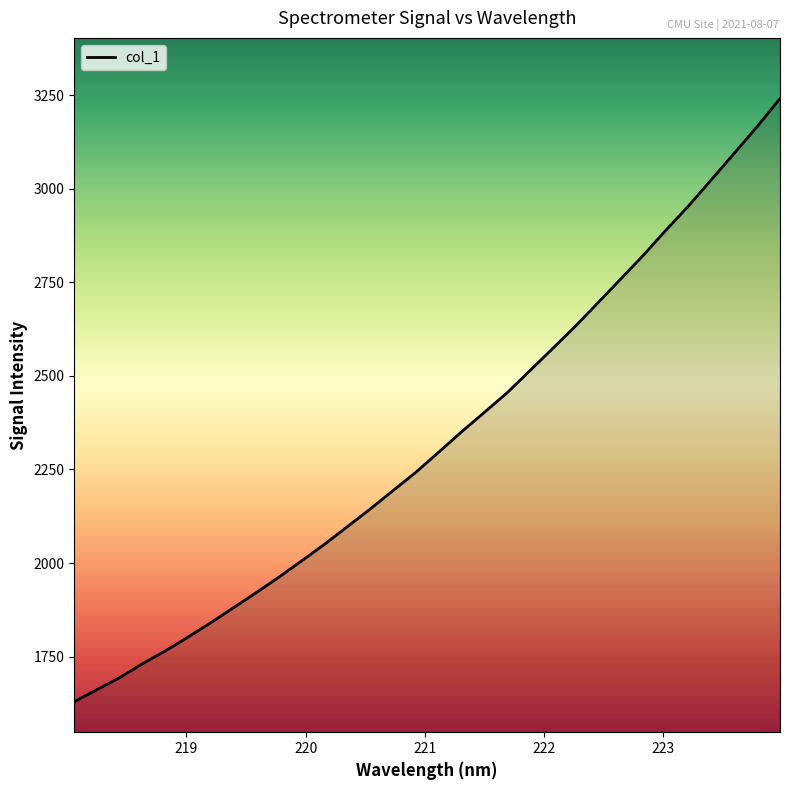

What is the smallest value displayed?

1629.3